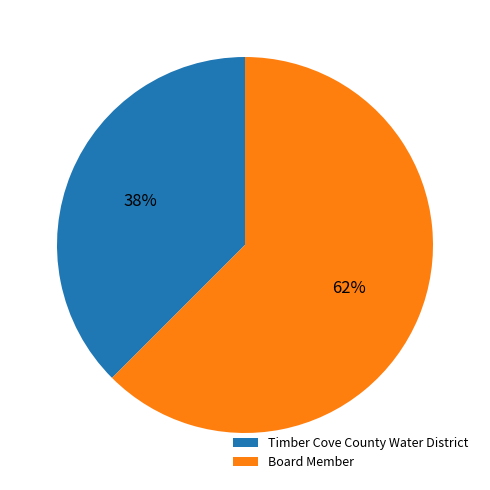

Does any single category account for the majority?

Yes